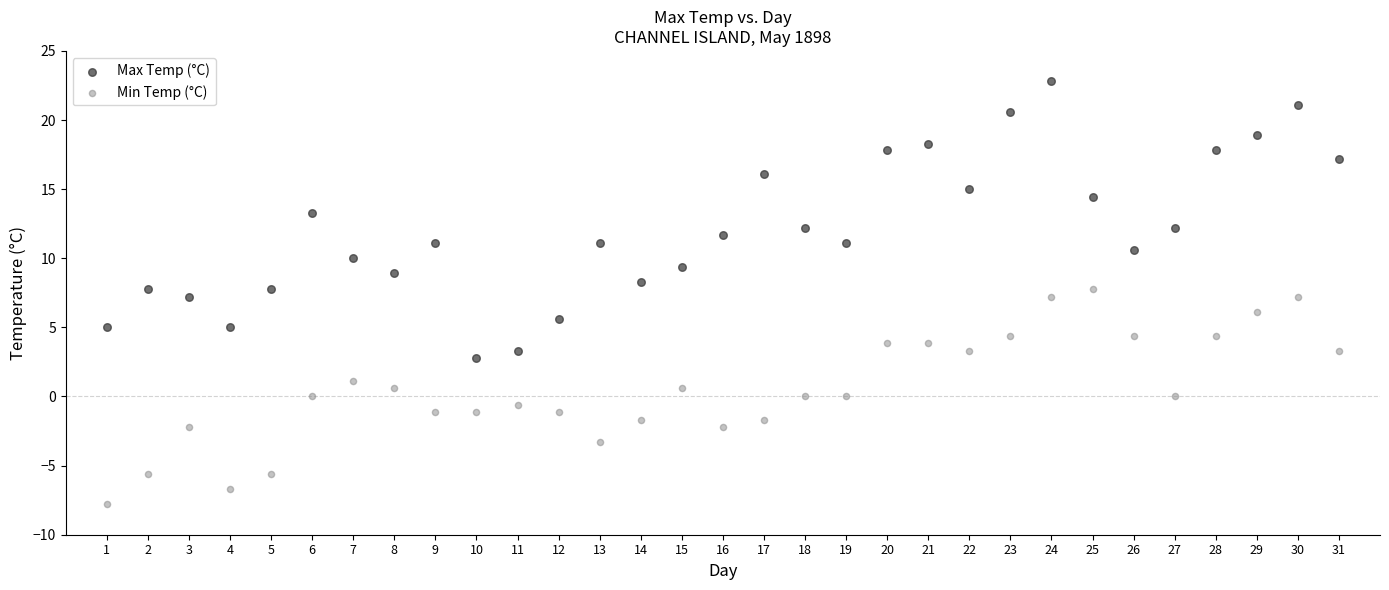

Across all data points, what is the range of X values (max minus min)?

30.0